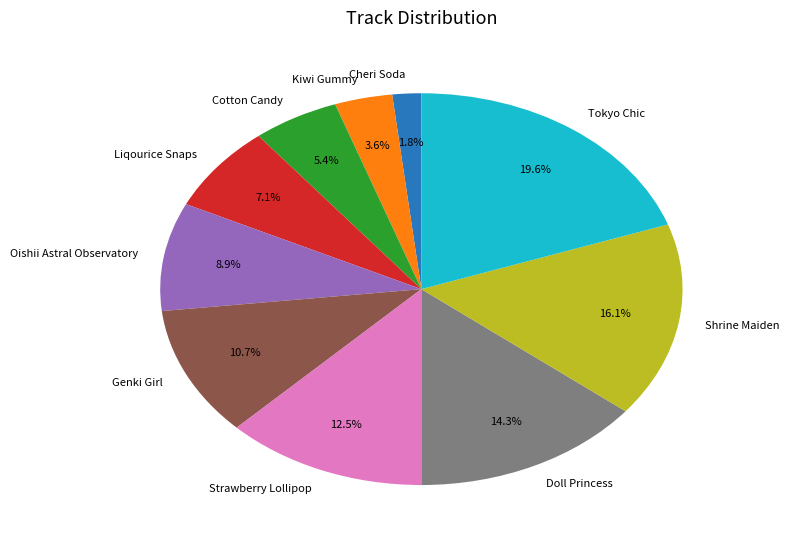

What percentage is the Liqourice Snaps slice, to the nearest percent?

7%